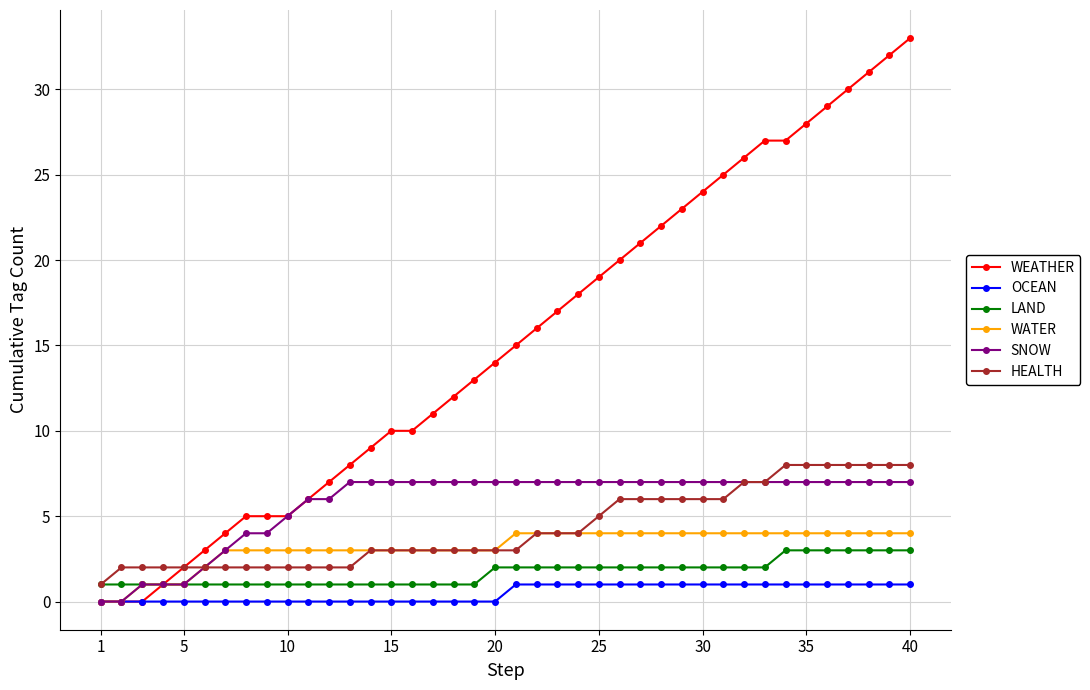

What is the sum of all HEALTH values?

172